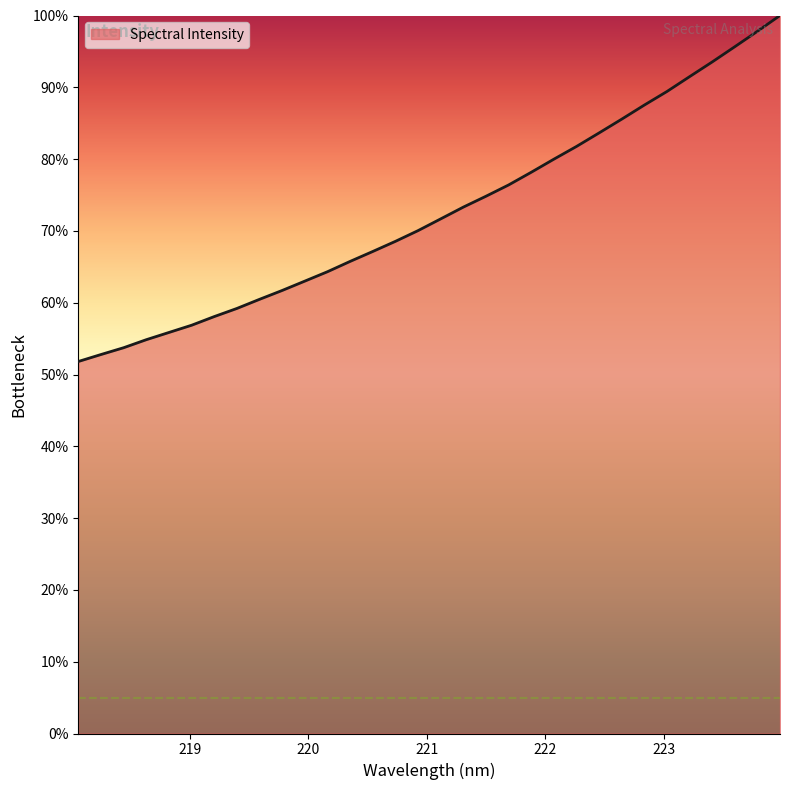

What is the difference between the maximum and minimum values?

48.2